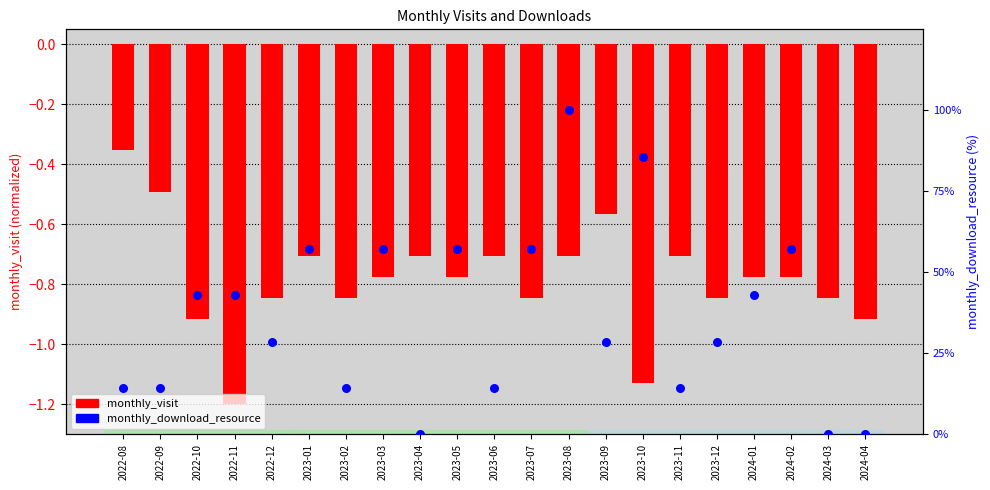

Which series has the largest total across all categories?

monthly_download_resource